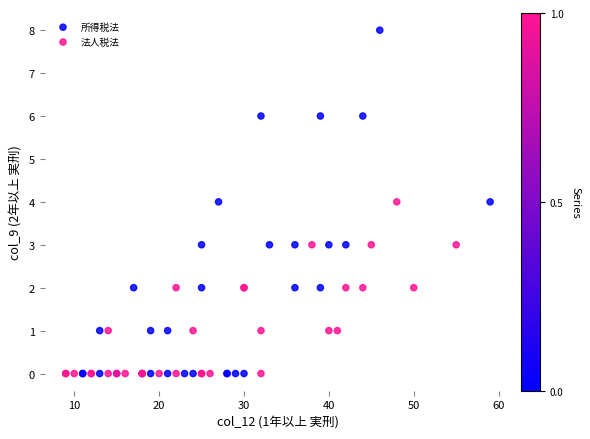

Which series has the largest Y range (max minus min)?

所得税法